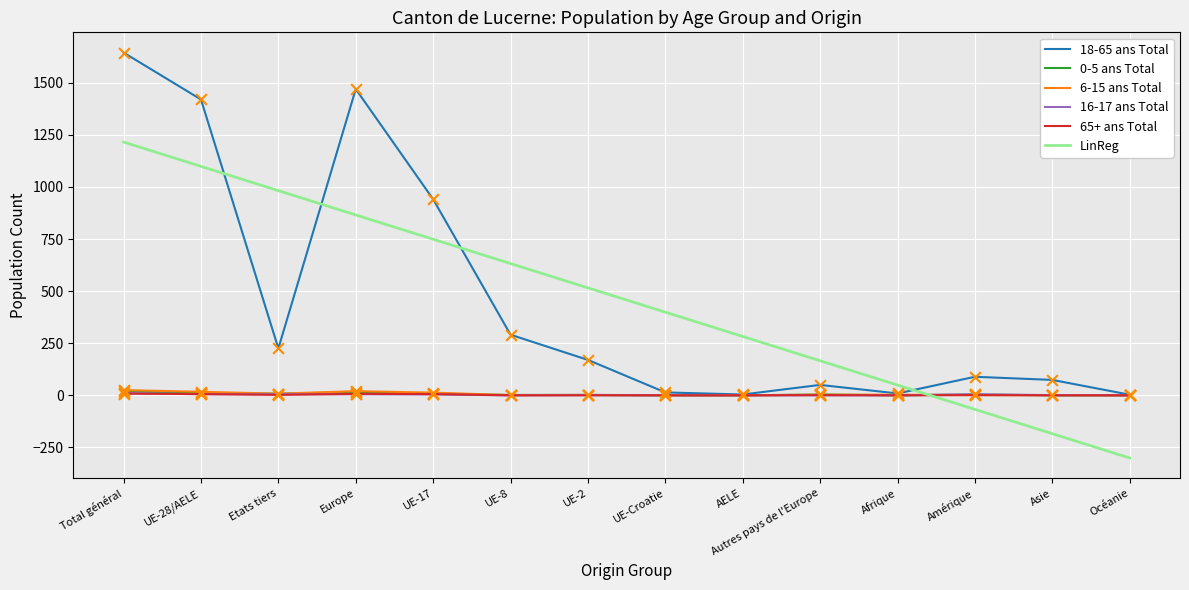

Which series has the widest spread of values?

18-65 ans Total